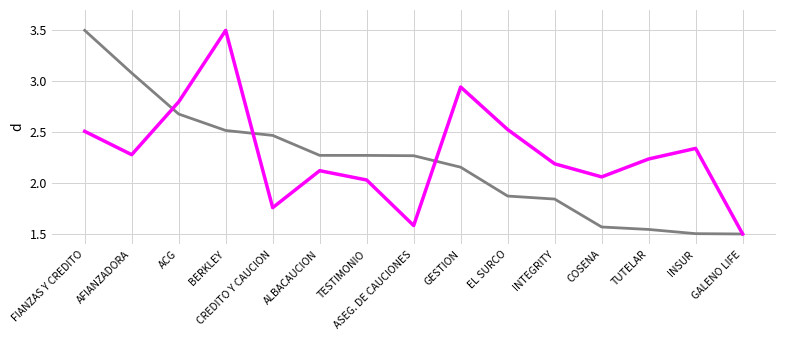

How many lines are shown in the chart?

2